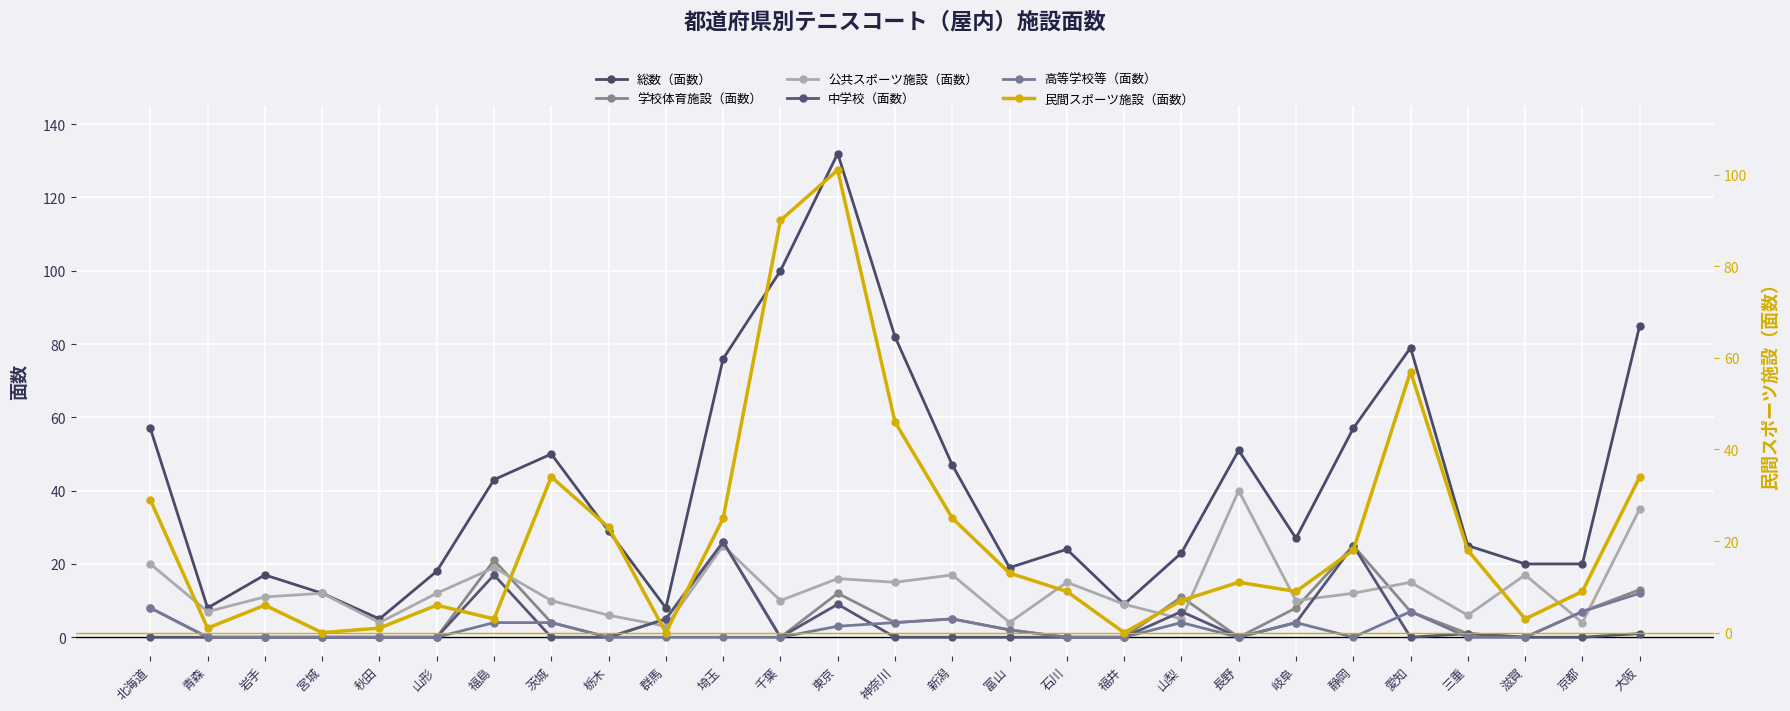

True or false: 学校体育施設（面数） has a value of 8 at 北海道.

True